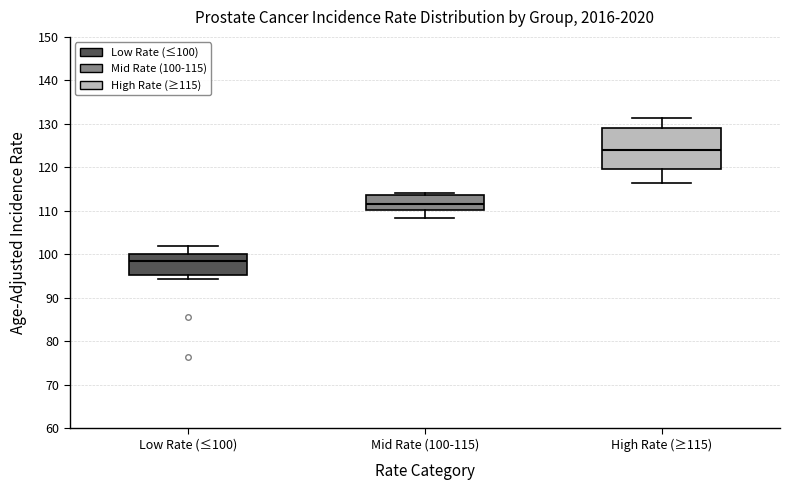

Reading left to right, transcribe this box plot: for each box, give where its median line is, the range the box spans, and where its two whiskers end, as read against the y-axis. The values are not printed on the chart, so give them approximately, as read against the axis.

Low Rate (≤100): median 98, box 95 to 100, whiskers 94 to 102
Mid Rate (100-115): median 112, box 110 to 114, whiskers 108 to 114 (just above the box's upper edge)
High Rate (≥115): median 124, box 120 to 129, whiskers 116 to 131